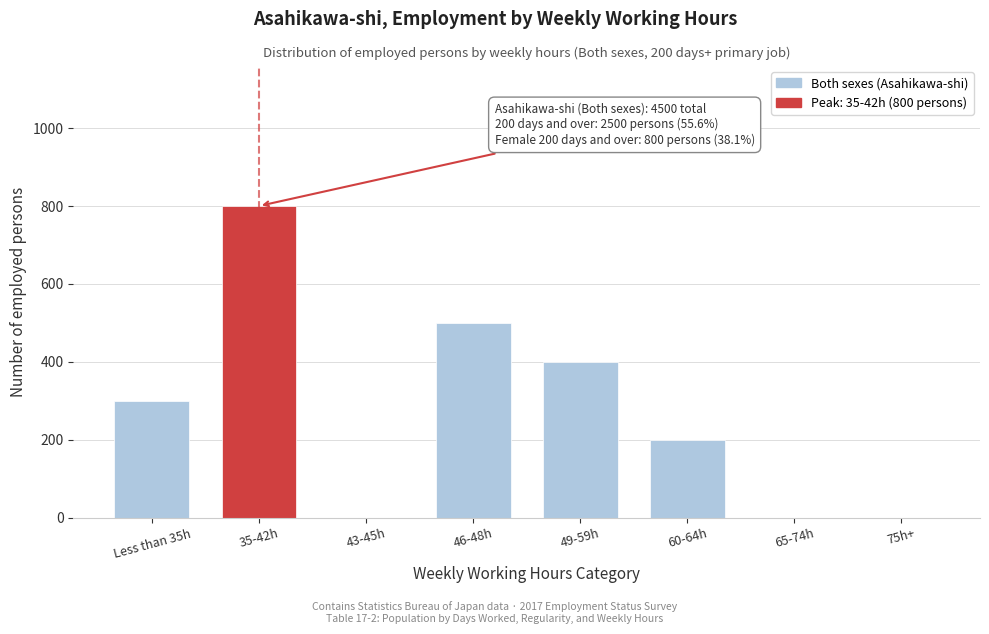

Reading right to left, what are all the values shown in this chart?

75h+=0	65-74h=0	60-64h=200	49-59h=400	46-48h=500	43-45h=0	35-42h=800	Less than 35h=300